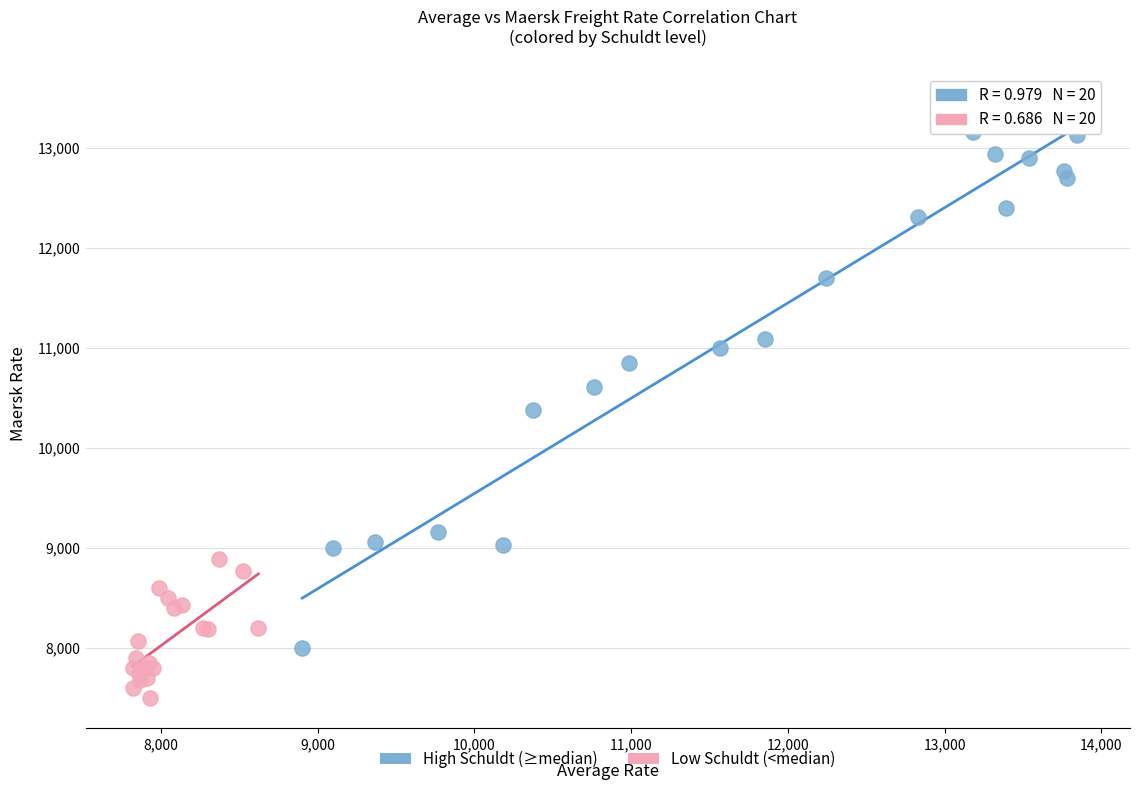

Which series has the largest Y range (max minus min)?

High Schuldt (≥median)